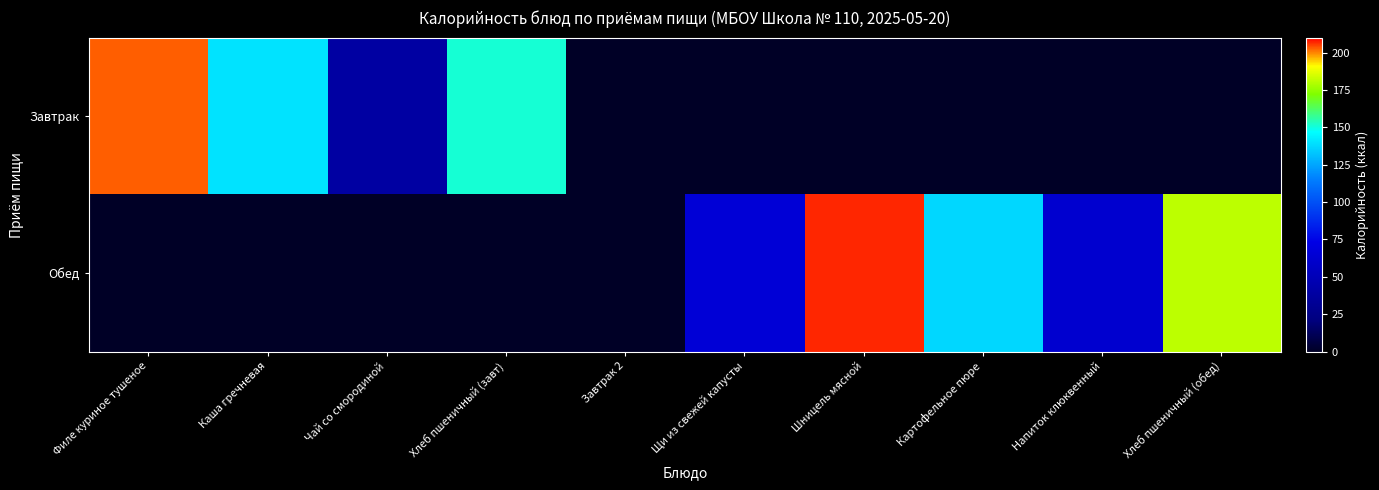

Rank the series at Чай со смородиной from lowest to highest value.

Обед, Завтрак